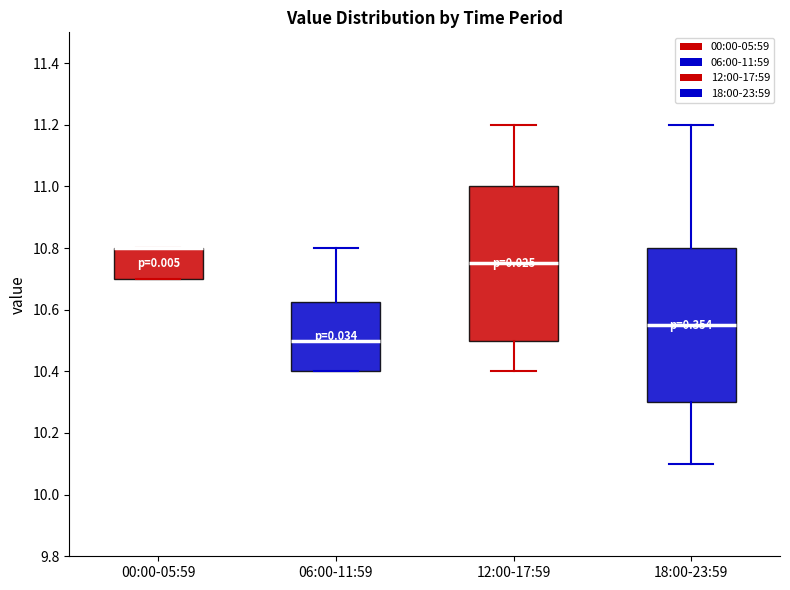

Reading left to right, transcribe this box plot: for each box, give where its median line is, the range the box spans, and where its two whiskers end, as read against the y-axis. The values are not printed on the chart, so give them approximately, as read against the axis.

00:00-05:59: median 10.80 (drawn on the box's upper edge), box 10.70 to 10.80, whiskers 10.70 to 10.80
06:00-11:59: median 10.50, box 10.40 to 10.62, whiskers 10.40 to 10.80
12:00-17:59: median 10.76, box 10.50 to 11.00, whiskers 10.40 to 11.20
18:00-23:59: median 10.56, box 10.30 to 10.80, whiskers 10.10 to 11.20